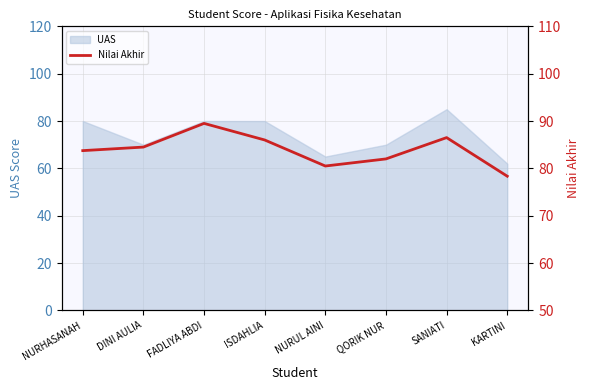

List the labels in order of value, largest first.

FADLIYA ABDI, SANIATI, ISDAHLIA, DINI AULIA, NURHASANAH, QORIK NUR, NURUL AINI, KARTINI